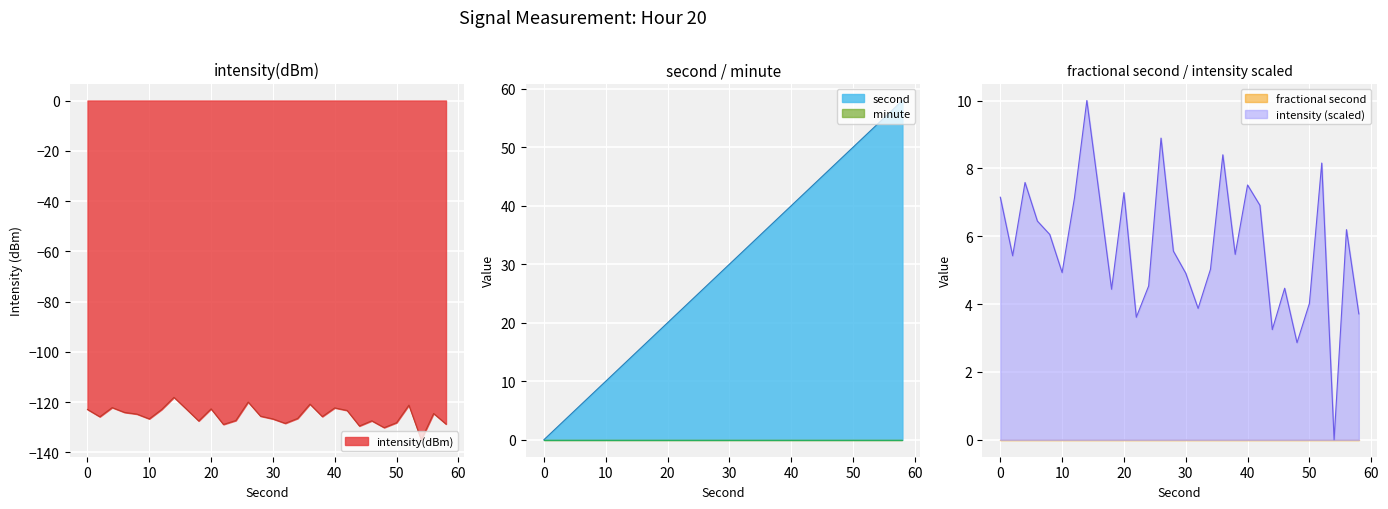

Reading left to right, transcribe all the data shown in this chart.

second: 0=0.0	2=2.0	4=4.0	6=6.0	8=8.0	10=10.0	12=12.0	14=14.0	16=16.0	18=18.0	20=20.0	22=22.0	24=24.0	26=26.0	28=28.0	30=30.0	32=32.0	34=34.0	36=36.0	38=38.0	40=40.0	42=42.0	44=44.0	46=46.0	48=48.0	50=50.0	52=52.0	54=54.0	56=56.0	58=58.0
intensity(dBm): 0=-122.9	2=-125.8	4=-122.2	6=-124.1	8=-124.7	10=-126.6	12=-122.9	14=-118.1	16=-122.7	18=-127.5	20=-122.7	22=-128.9	24=-127.3	26=-119.9	28=-125.6	30=-126.7	32=-128.4	34=-126.5	36=-120.8	38=-125.7	40=-122.3	42=-123.3	44=-129.5	46=-127.4	48=-130.1	50=-128.2	52=-121.2	54=-134.9	56=-124.5	58=-128.7